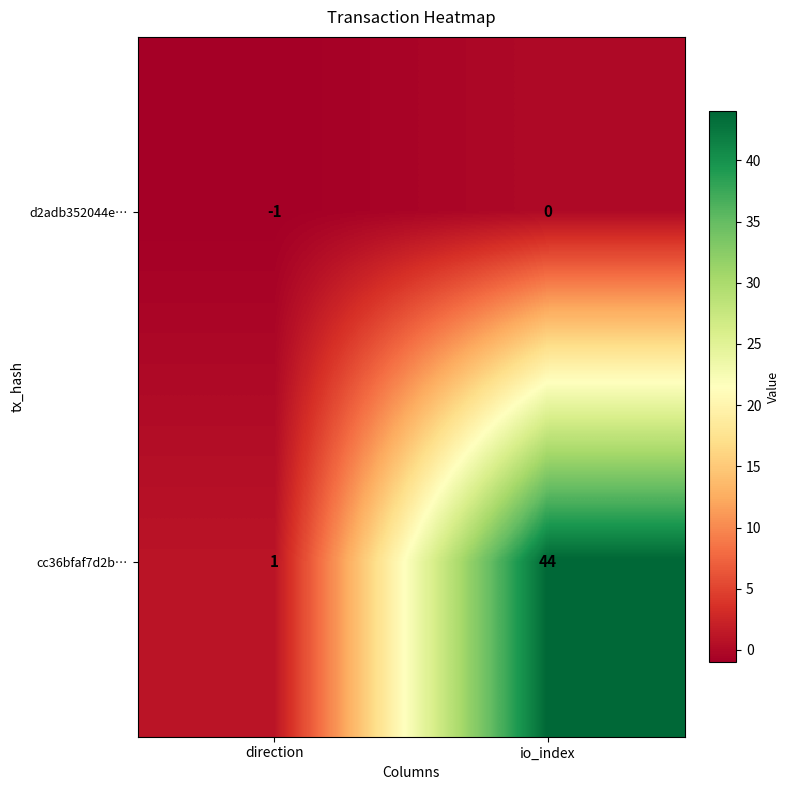

Rank the series at io_index from highest to lowest value.

cc36bfaf7d2b…, d2adb352044e…